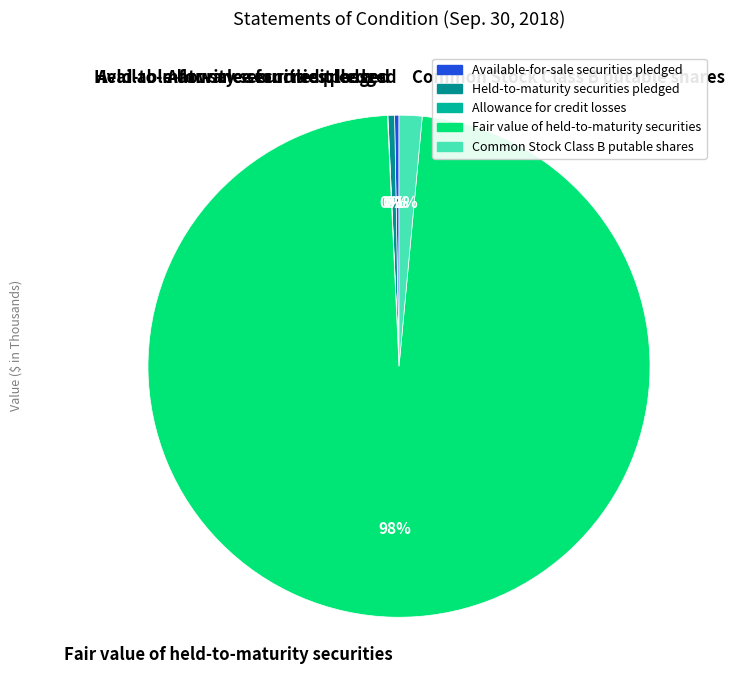

Does Common Stock Class B putable shares represent more than half of the total?

No